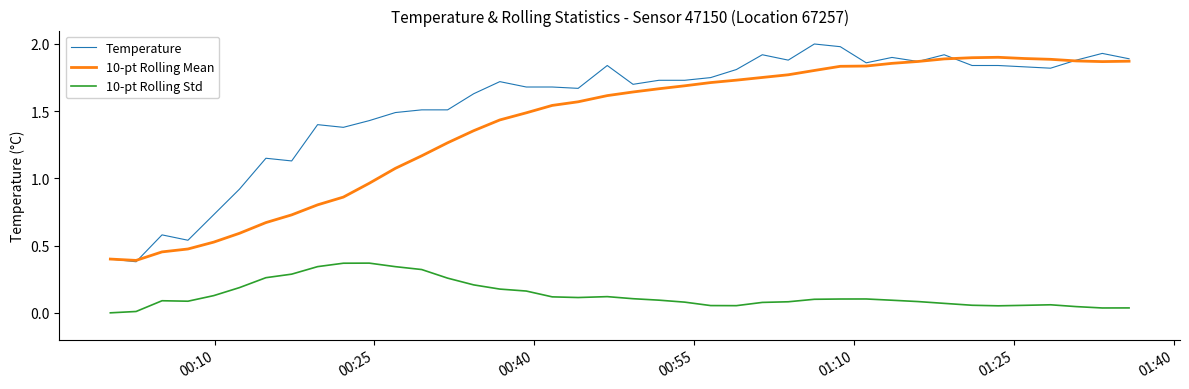

Is this an area chart (filled region under the line)?

No